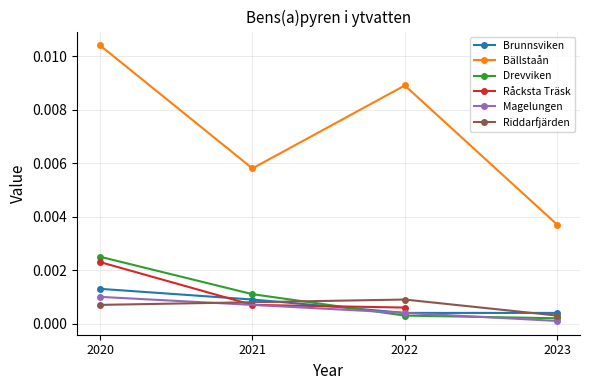

Does the chart have visible grid lines?

Yes